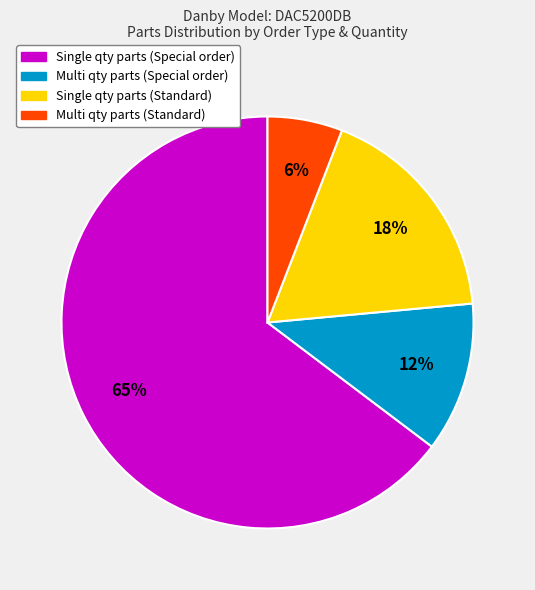

Is there any slice that represents more than half of the pie?

Yes